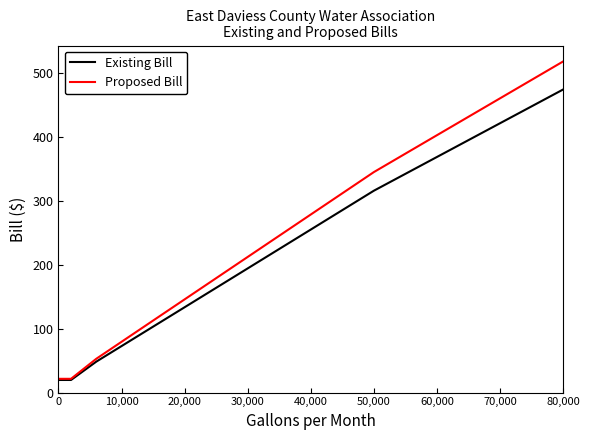

Which series has the largest range (max minus min)?

Proposed Bill